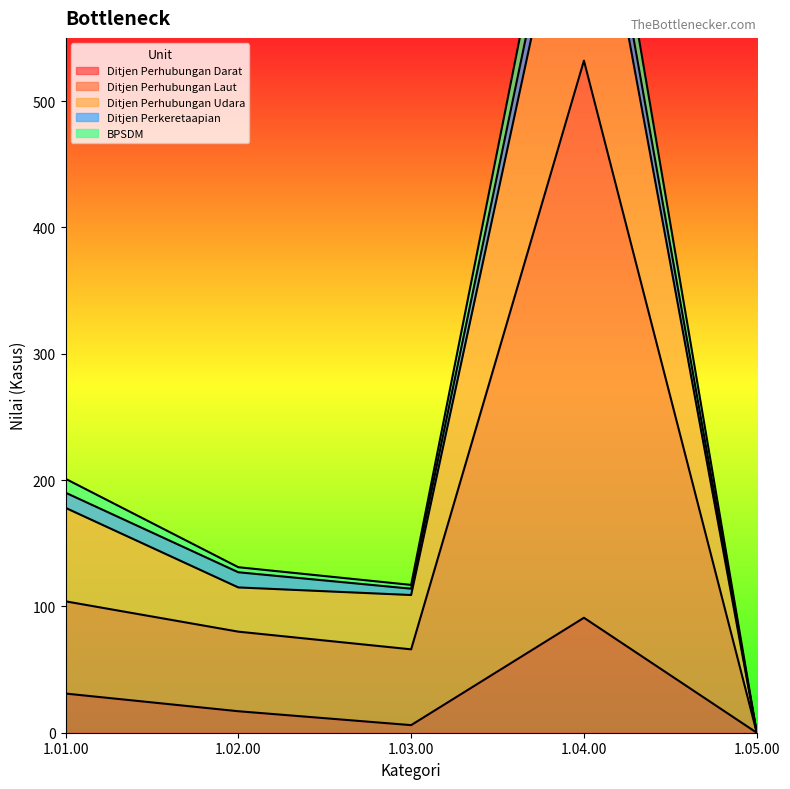

Where is Ditjen Perhubungan Darat nearest to the value 45?

1.01.00